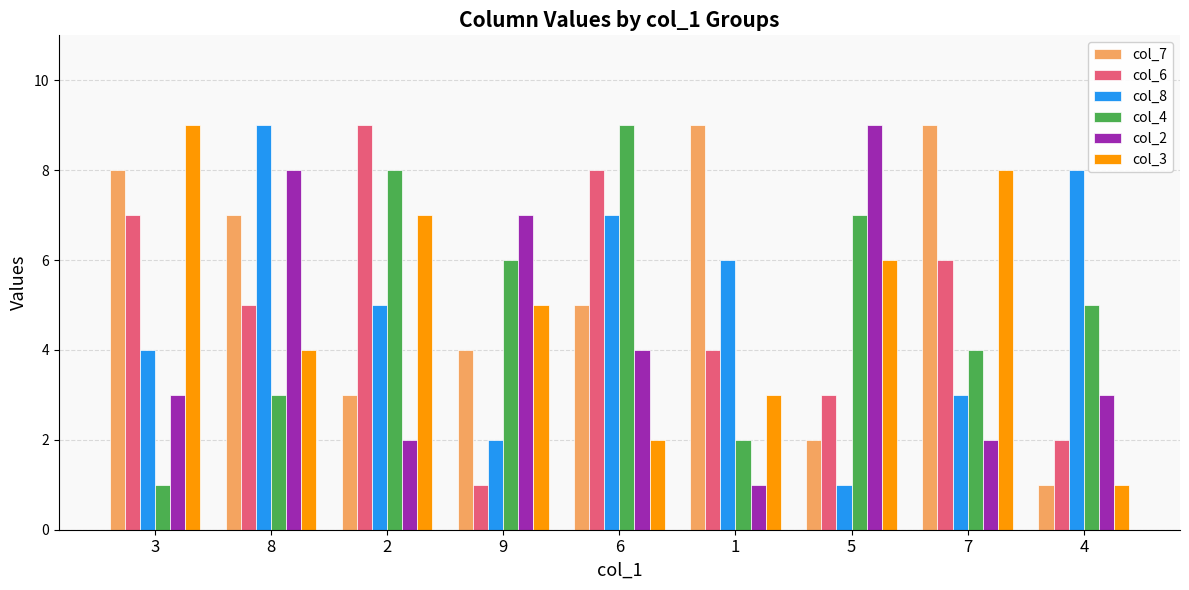

Is it true that col_3 equals 2 at 6?

True